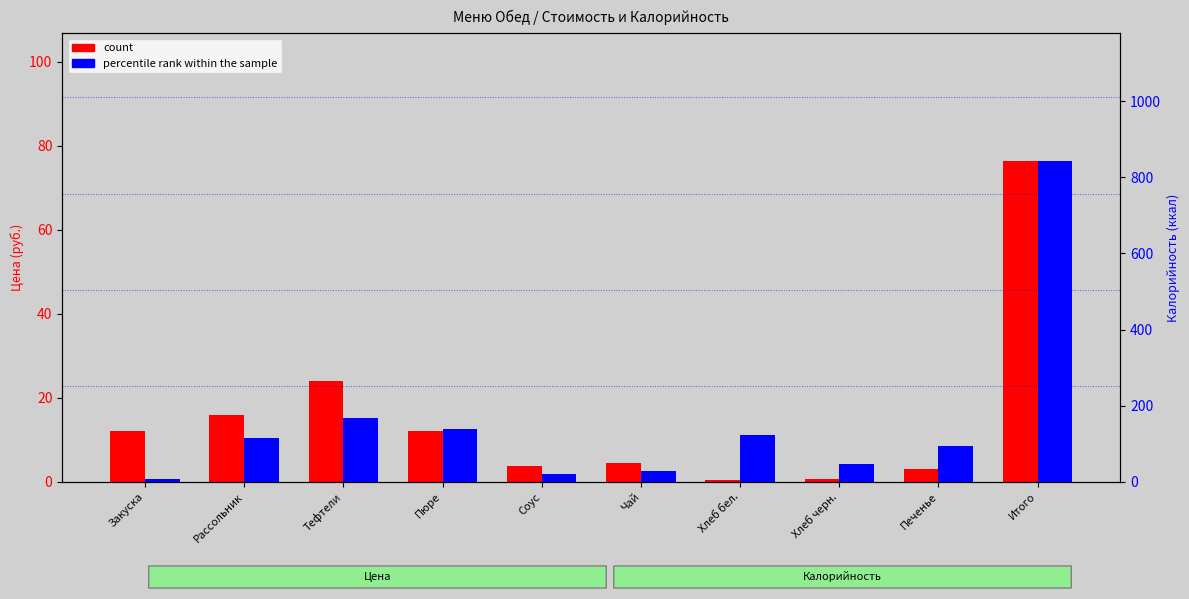

Rank the series by their average value, from highest to lowest.

percentile rank within the sample, count